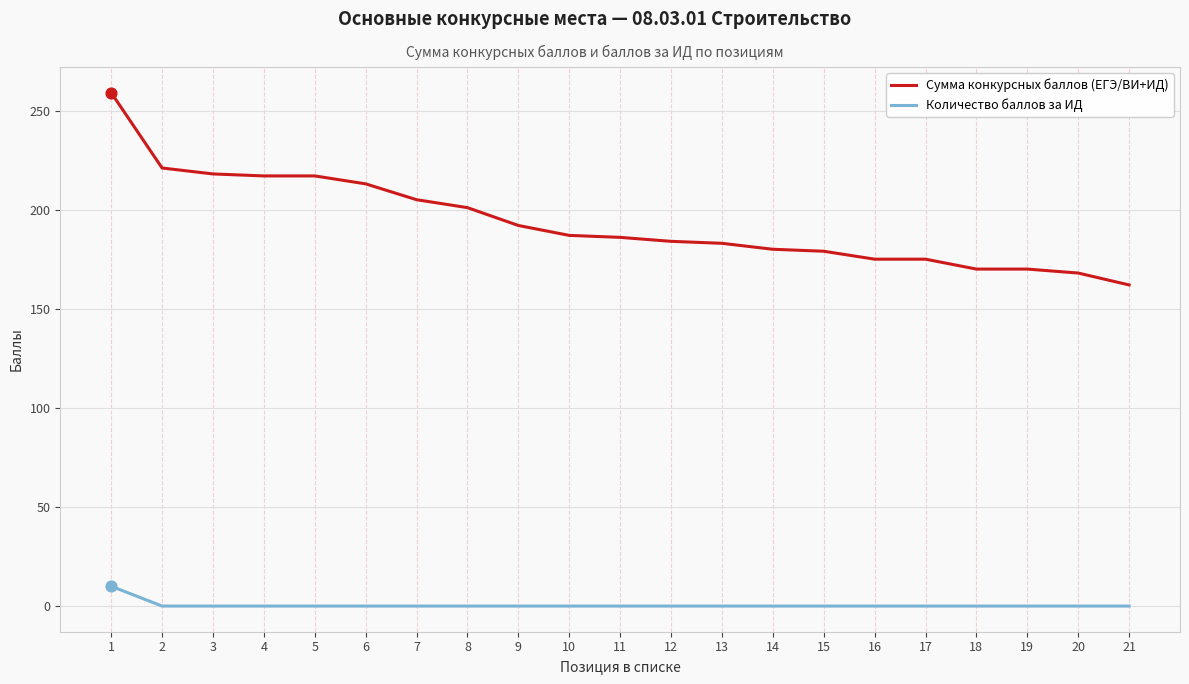

Between 1 and 15, which series saw the biggest shift?

Сумма конкурсных баллов (ЕГЭ/ВИ+ИД)